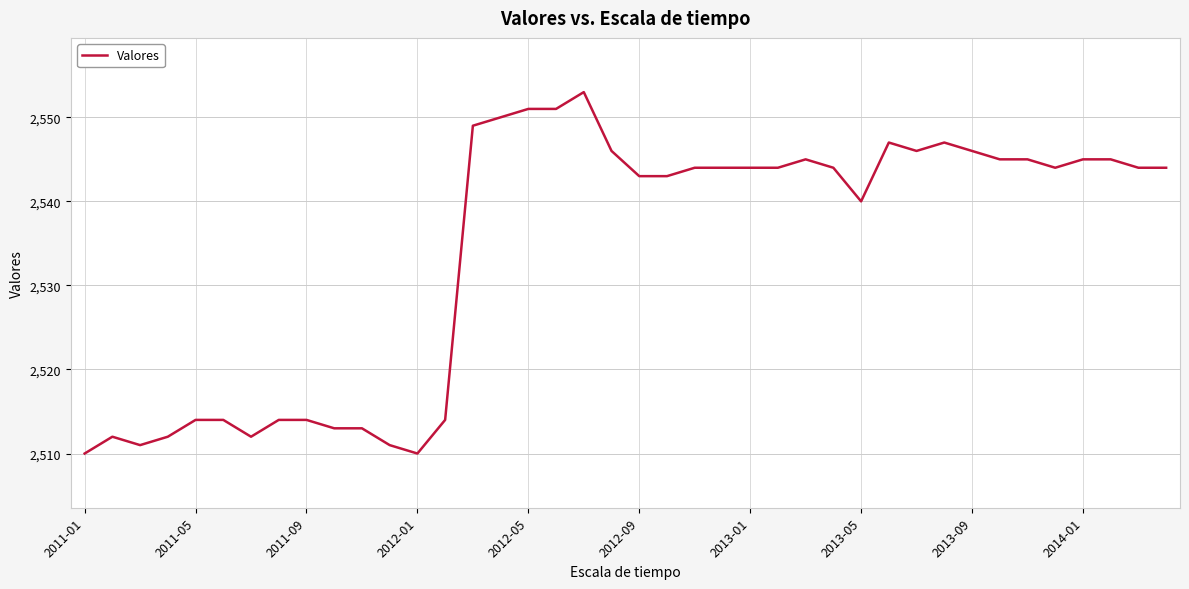

What is the greatest value displayed?

2553